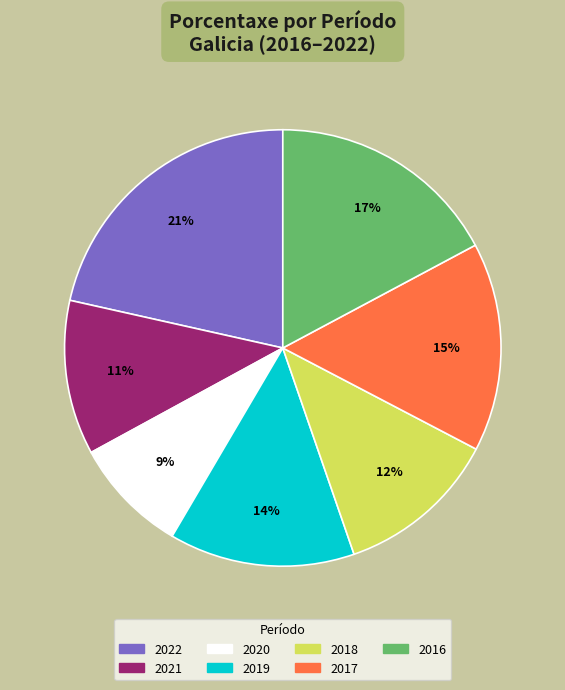

Do 2018 and 2017 together represent more than half of the pie?

No